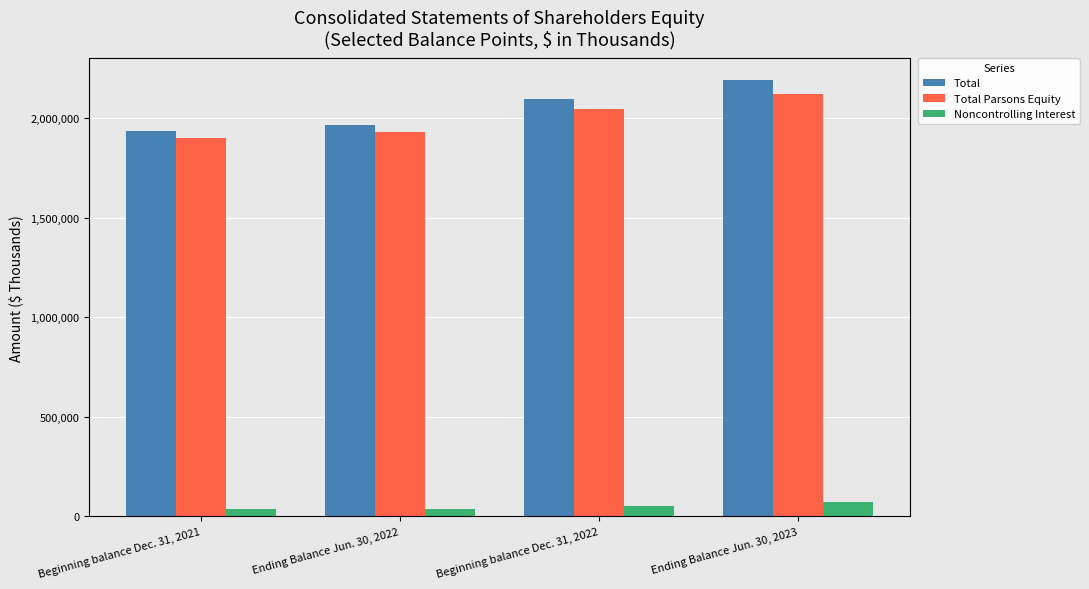

What is the sum of the Noncontrolling Interest values at Ending Balance Jun. 30, 2022 and Beginning balance Dec. 31, 2022?

88851